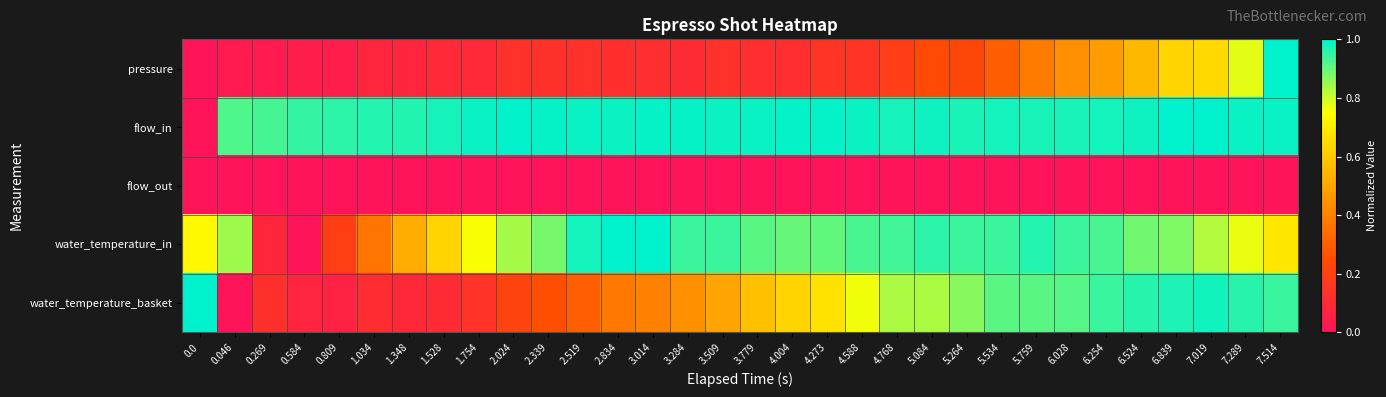

Reading left to right, what are all the values shown in this chart?

pressure: 0.0=0.0	0.046=0.0	0.269=0.0	0.584=0.0	0.809=0.0	1.034=0.1	1.348=0.1	1.528=0.1	1.754=0.1	2.024=0.1	2.339=0.1	2.519=0.1	2.834=0.1	3.014=0.1	3.284=0.1	3.509=0.1	3.779=0.1	4.004=0.1	4.273=0.1	4.588=0.1	4.768=0.2	5.084=0.2	5.264=0.2	5.534=0.3	5.759=0.4	6.028=0.4	6.254=0.5	6.524=0.6	6.839=0.6	7.019=0.6	7.289=0.8	7.514=1.0
flow_in: 0.0=0.0	0.046=0.9	0.269=0.9	0.584=0.9	0.809=1.0	1.034=1.0	1.348=1.0	1.528=1.0	1.754=1.0	2.024=1.0	2.339=1.0	2.519=1.0	2.834=1.0	3.014=1.0	3.284=1.0	3.509=1.0	3.779=1.0	4.004=1.0	4.273=1.0	4.588=1.0	4.768=1.0	5.084=1.0	5.264=1.0	5.534=1.0	5.759=1.0	6.028=1.0	6.254=1.0	6.524=1.0	6.839=1.0	7.019=1.0	7.289=1.0	7.514=1.0
flow_out: 0.0=0.0	0.046=0.0	0.269=0.0	0.584=0.0	0.809=0.0	1.034=0.0	1.348=0.0	1.528=0.0	1.754=0.0	2.024=0.0	2.339=0.0	2.519=0.0	2.834=0.0	3.014=0.0	3.284=0.0	3.509=0.0	3.779=0.0	4.004=0.0	4.273=0.0	4.588=0.0	4.768=0.0	5.084=0.0	5.264=0.0	5.534=0.0	5.759=0.0	6.028=0.0	6.254=0.0	6.524=0.0	6.839=0.0	7.019=0.0	7.289=0.0	7.514=0.0
water_temperature_in: 0.0=0.7	0.046=0.8	0.269=0.1	0.584=0.0	0.809=0.2	1.034=0.4	1.348=0.5	1.528=0.6	1.754=0.8	2.024=0.8	2.339=0.9	2.519=1.0	2.834=1.0	3.014=1.0	3.284=0.9	3.509=0.9	3.779=0.9	4.004=0.9	4.273=0.9	4.588=0.9	4.768=0.9	5.084=1.0	5.264=0.9	5.534=0.9	5.759=1.0	6.028=0.9	6.254=0.9	6.524=0.9	6.839=0.9	7.019=0.8	7.289=0.8	7.514=0.7
water_temperature_basket: 0.0=1.0	0.046=0.0	0.269=0.1	0.584=0.1	0.809=0.1	1.034=0.1	1.348=0.1	1.528=0.1	1.754=0.1	2.024=0.2	2.339=0.3	2.519=0.3	2.834=0.4	3.014=0.4	3.284=0.4	3.509=0.5	3.779=0.6	4.004=0.6	4.273=0.7	4.588=0.8	4.768=0.8	5.084=0.8	5.264=0.9	5.534=0.9	5.759=0.9	6.028=0.9	6.254=0.9	6.524=1.0	6.839=1.0	7.019=1.0	7.289=1.0	7.514=0.9